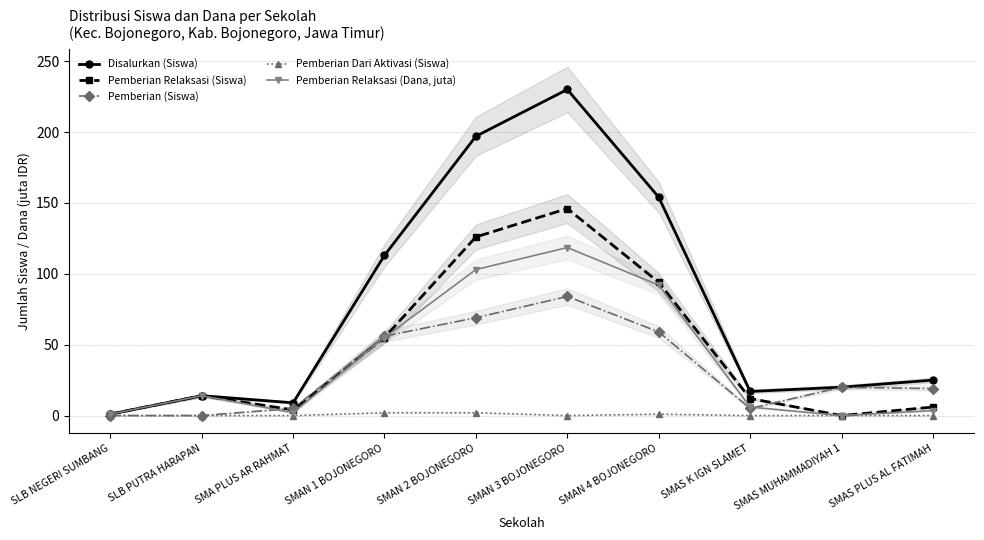

What is the spread (max minus min) of values at SLB PUTRA HARAPAN?

14.0